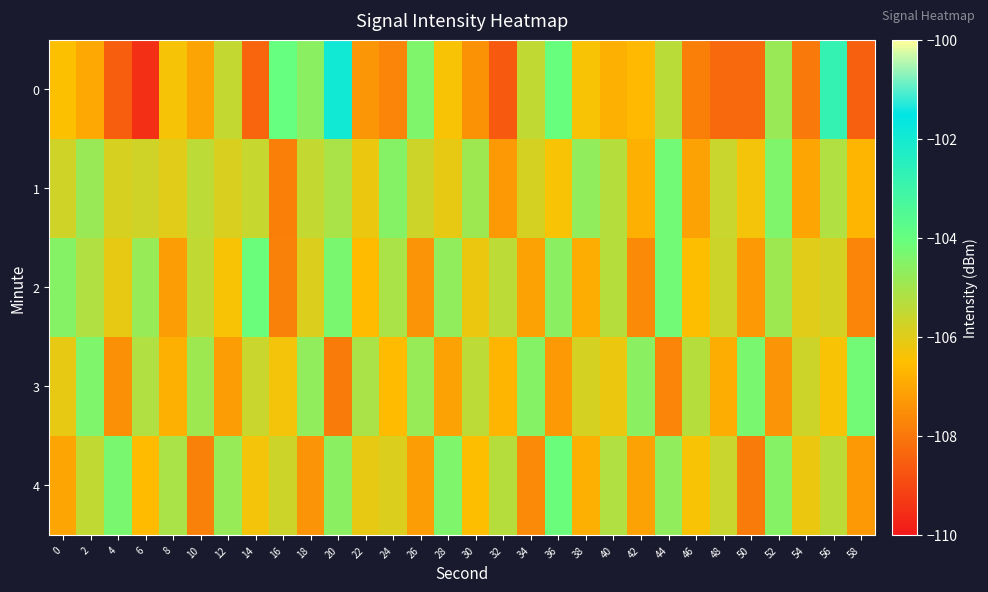

What is the total value across all series at 38?

-530.6